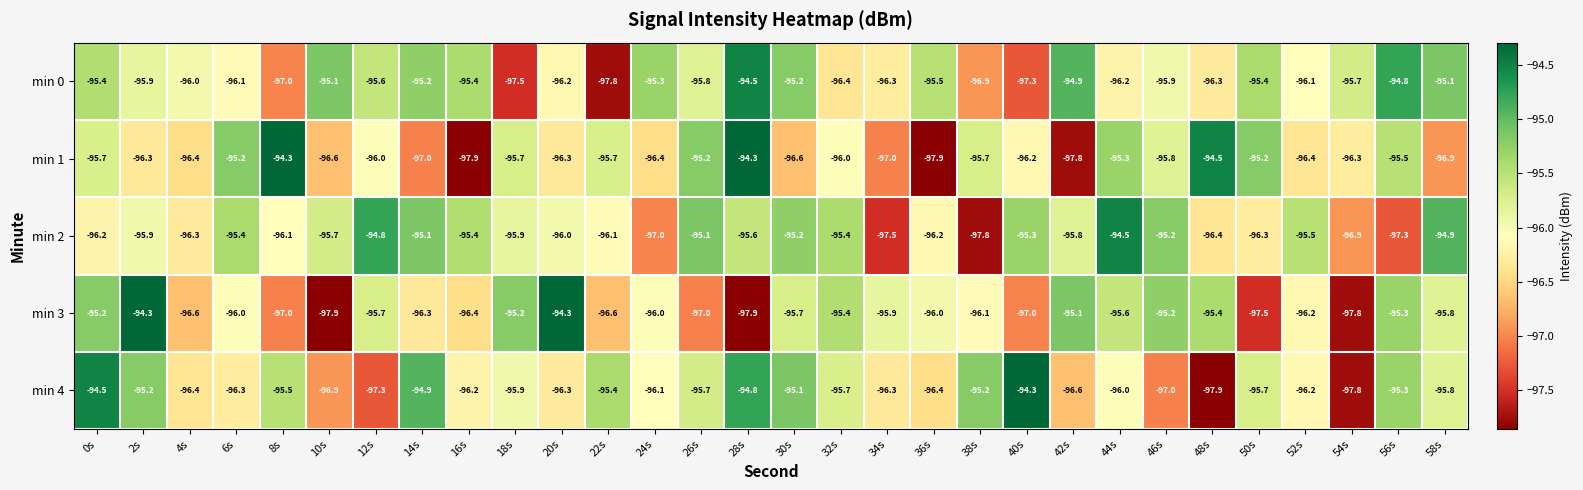

True or false: min 0 has a value of -63.9 at 28s.

False